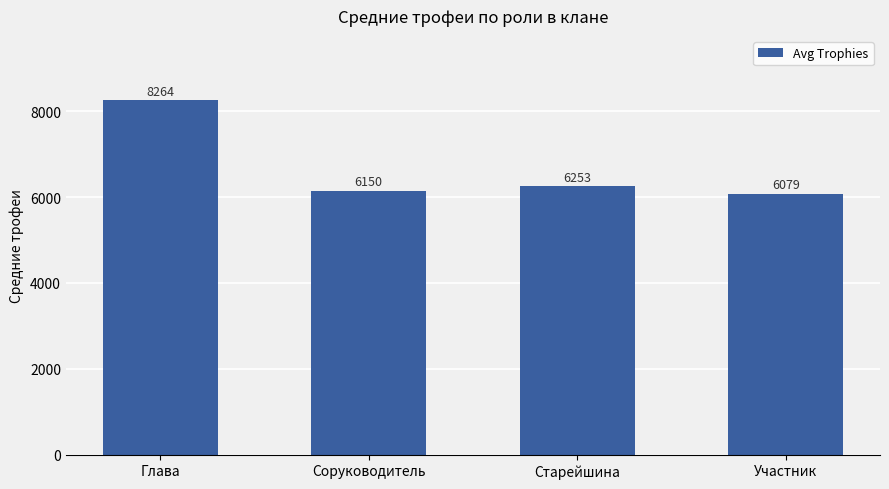

Reading right to left, what are all the values shown in this chart?

Участник=6079	Старейшина=6253	Соруководитель=6150	Глава=8264